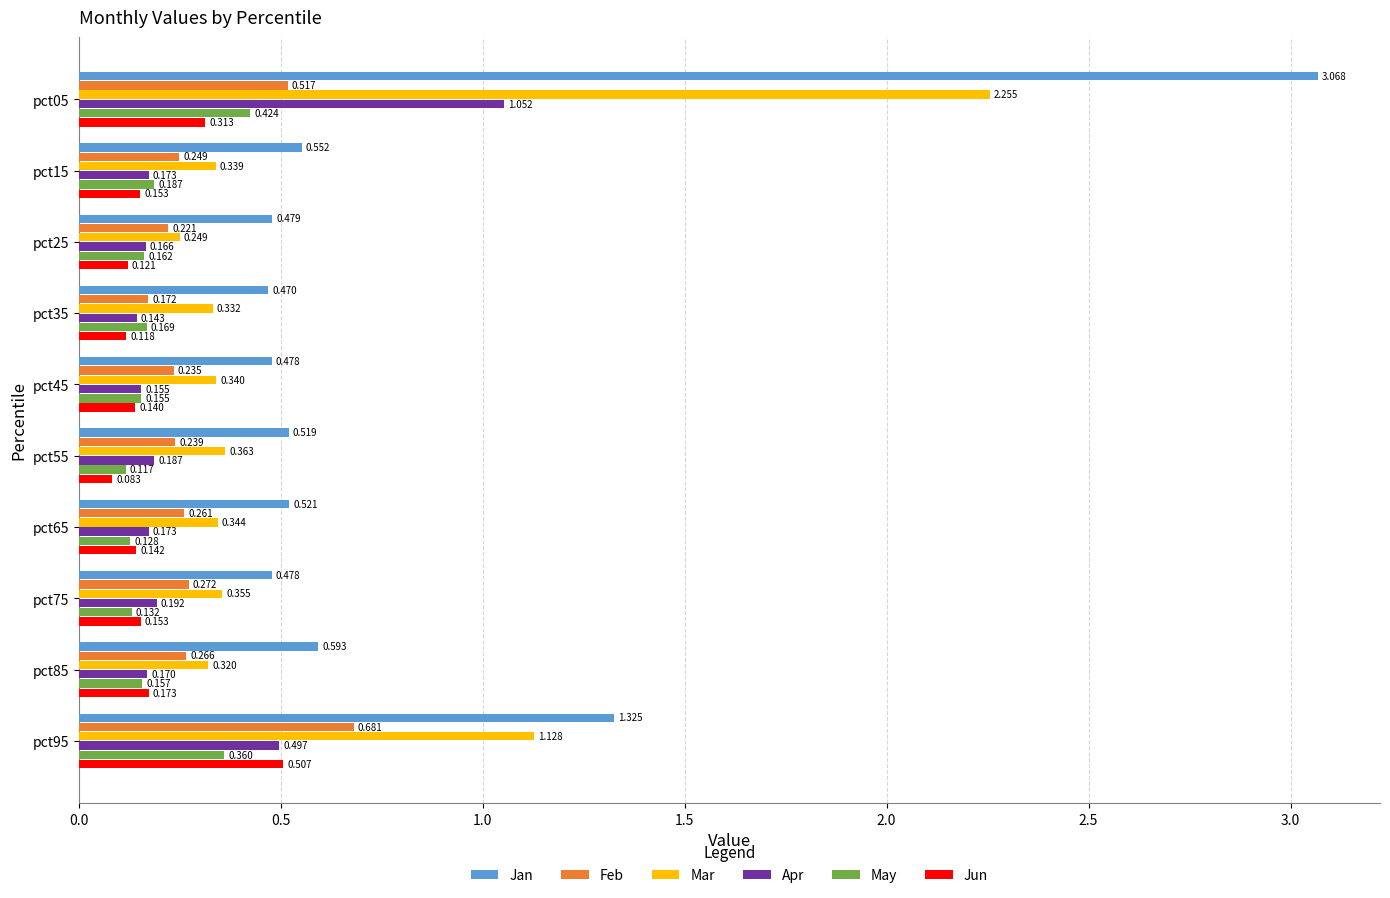

Which series has the largest range (max minus min)?

Jan